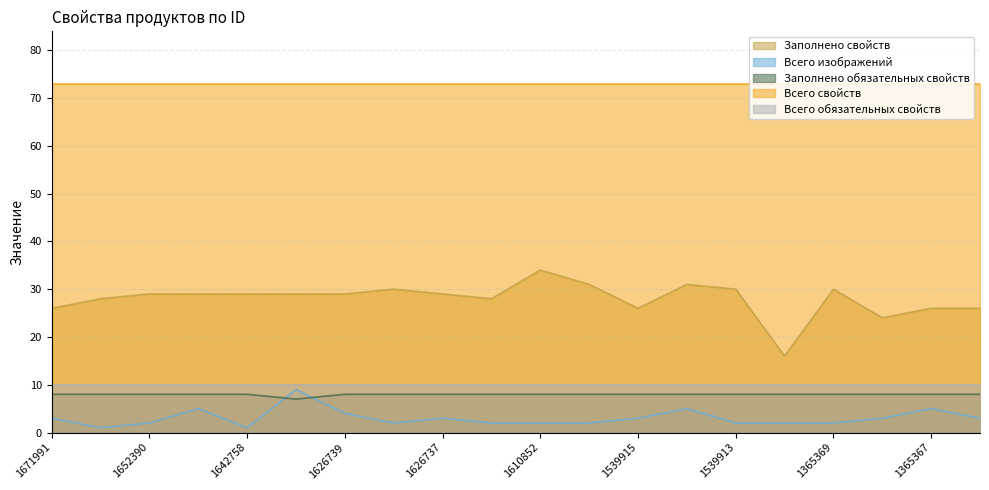

True or false: Всего обязательных свойств and Заполнено обязательных свойств intersect in this chart.

False